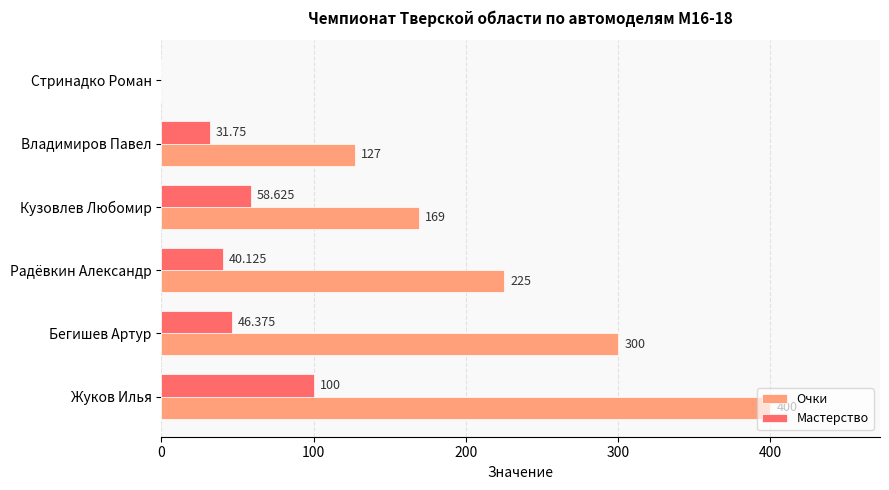

At which label is Мастерство closest to 50?

Бегишев Артур